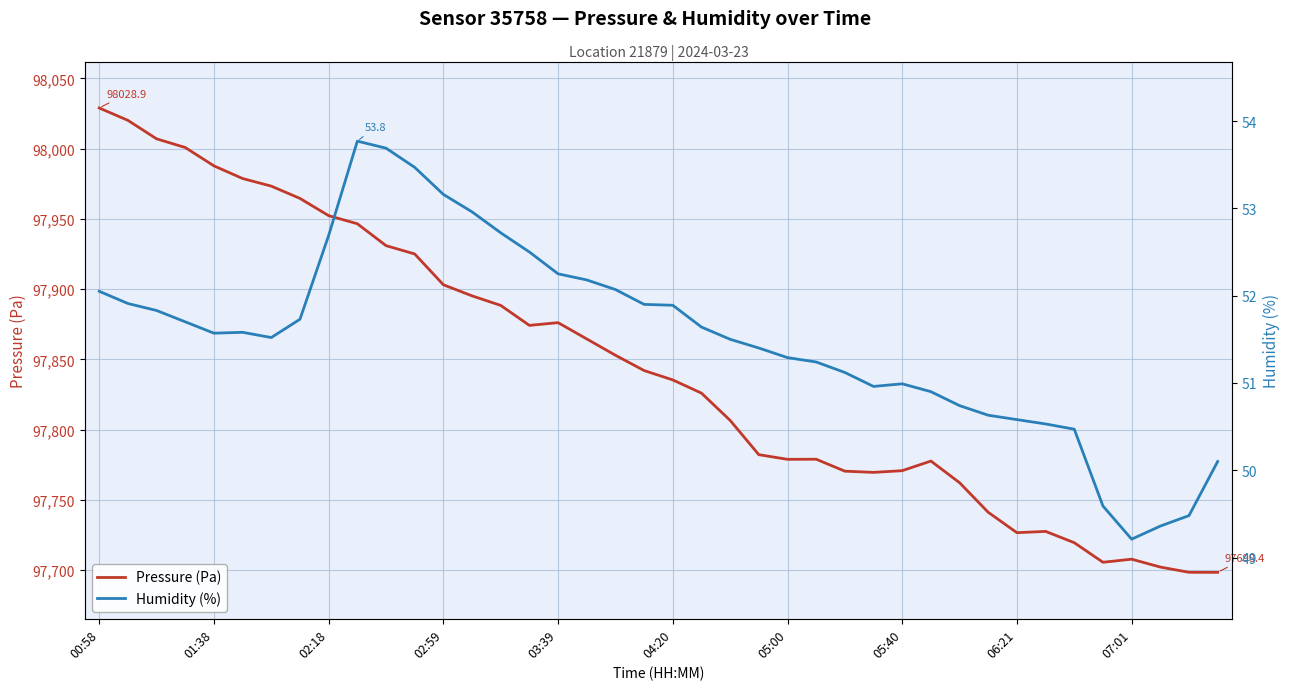

Which series changed the most between 22 and 38?

Pressure (Pa)